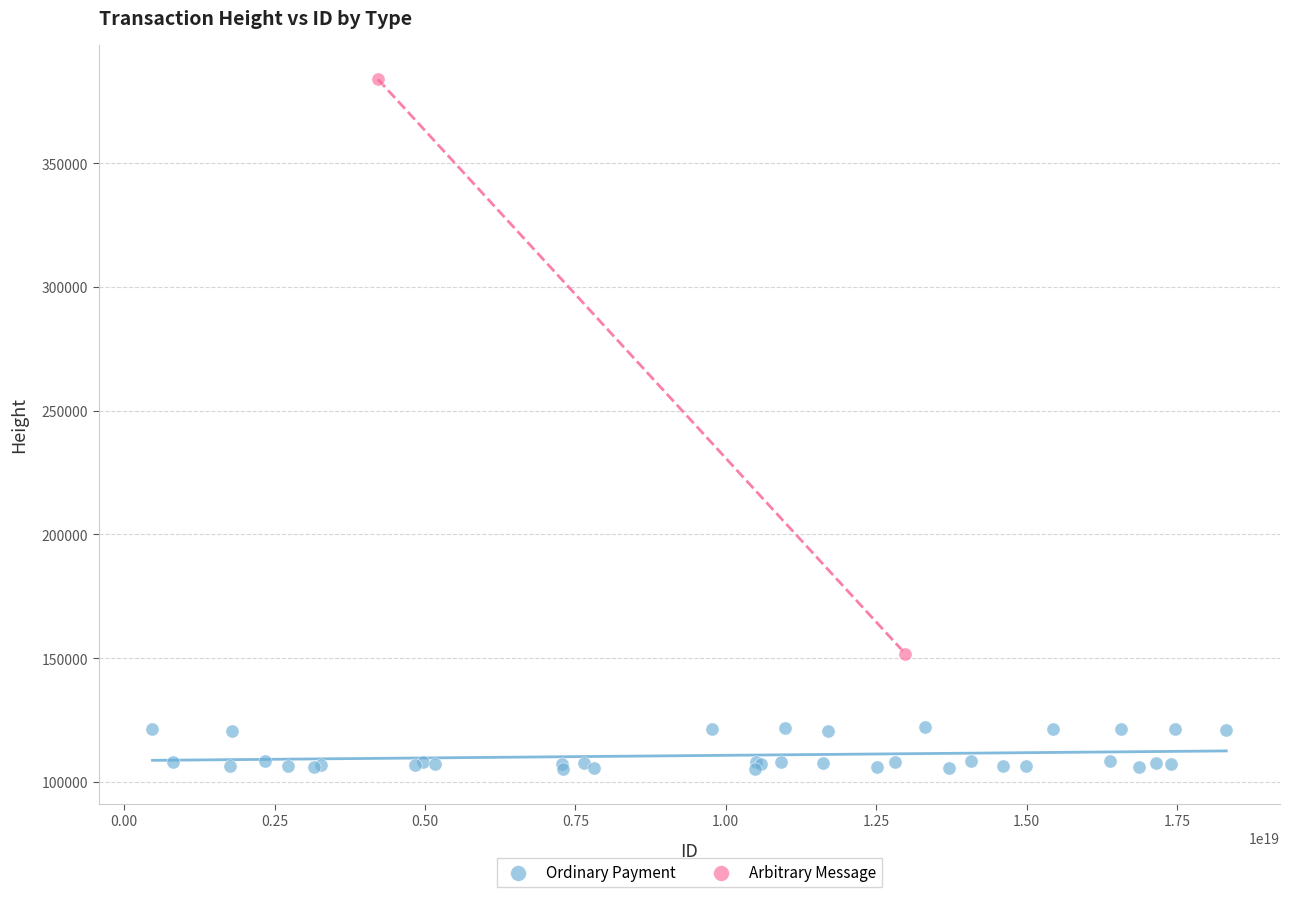

What are all the series names shown in the legend?

Ordinary Payment, Arbitrary Message